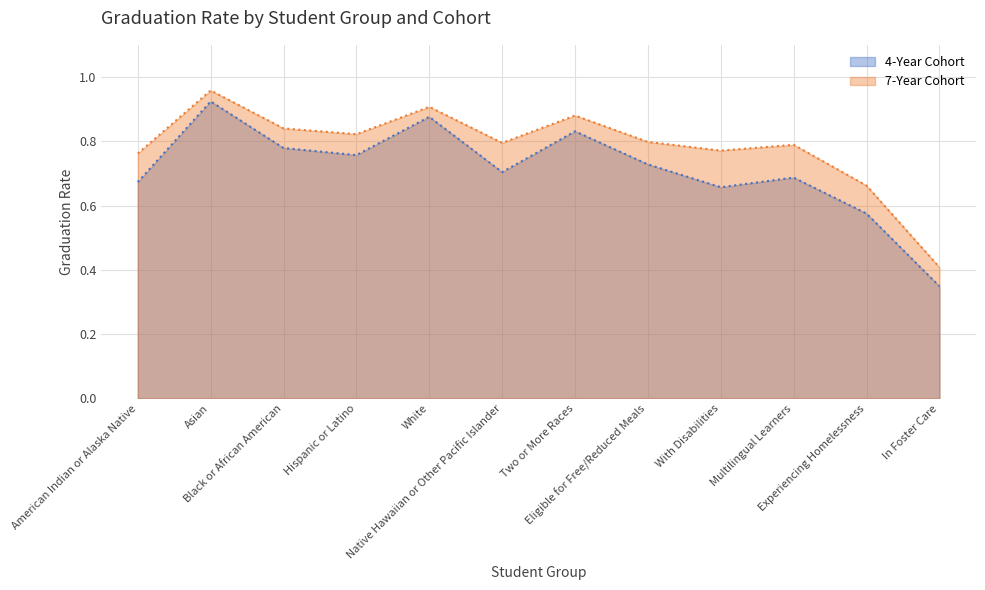

True or false: 4-Year Cohort and 7-Year Cohort cross at least once.

False